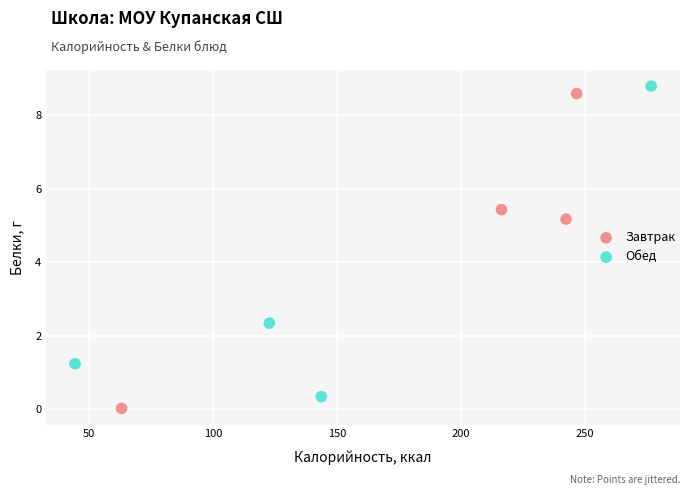

Which series reaches the maximum Y coordinate?

Обед